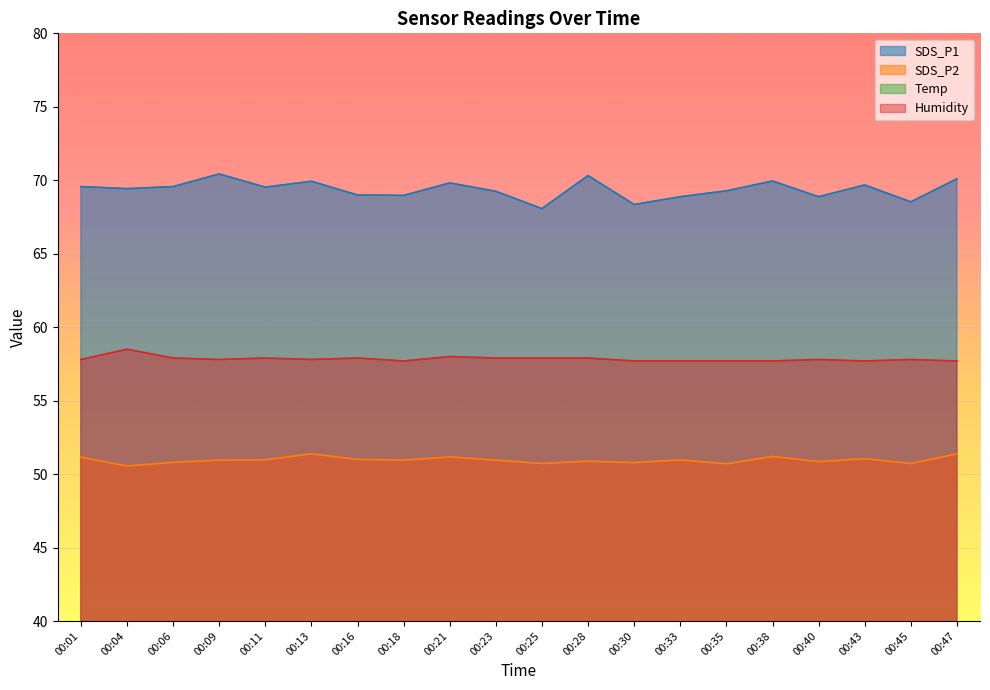

Rank the series at 00:13 from lowest to highest value.

Temp, SDS_P2, Humidity, SDS_P1